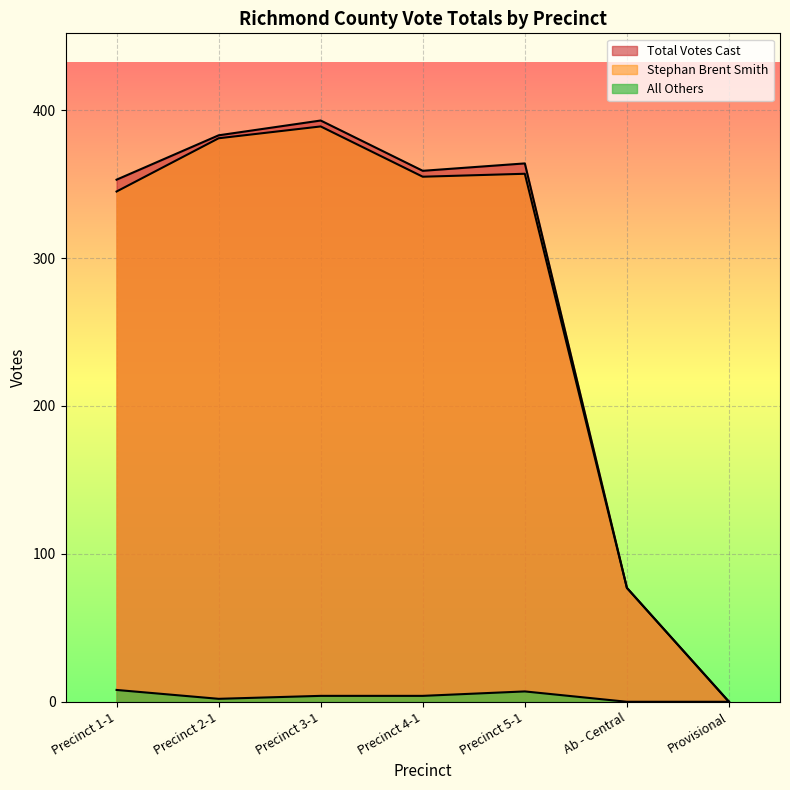

Which category has the highest value across all series?

Precinct 3-1